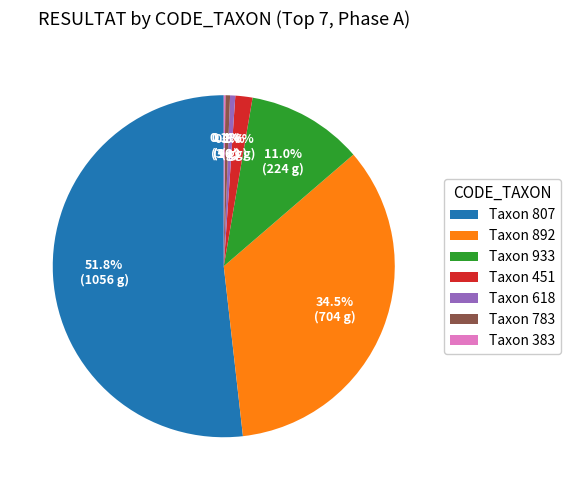

Between Taxon 892 and Taxon 451, which is larger?

Taxon 892